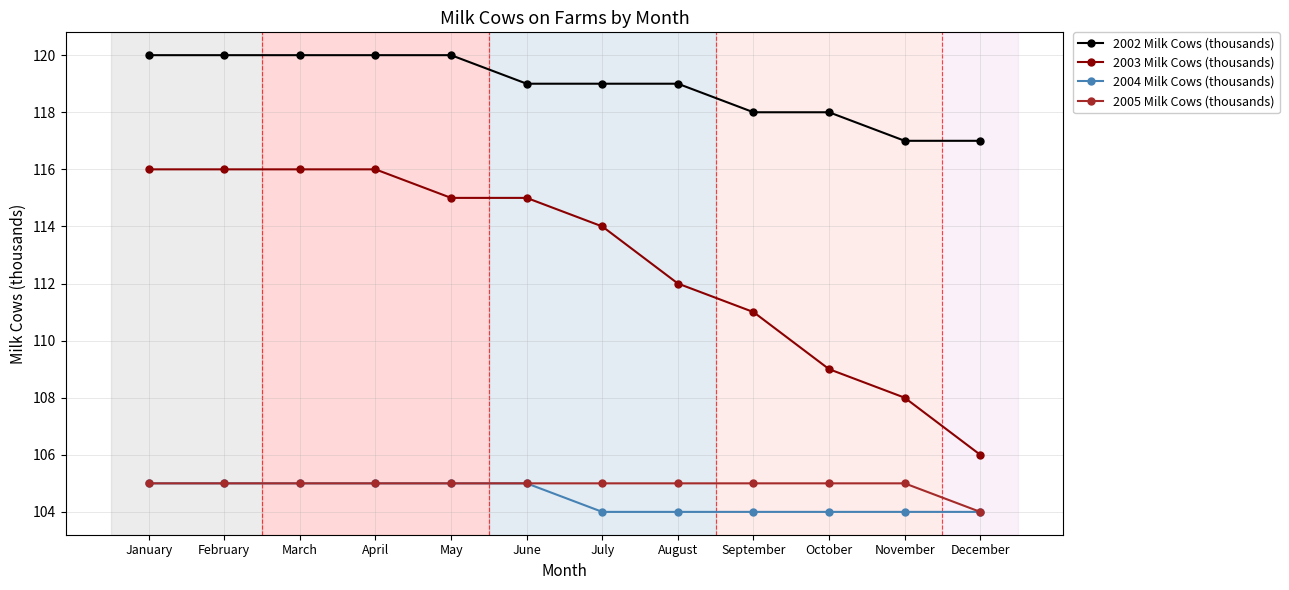

The 2003 Milk Cows (thousands) series shows 182 at November. True or false?

False